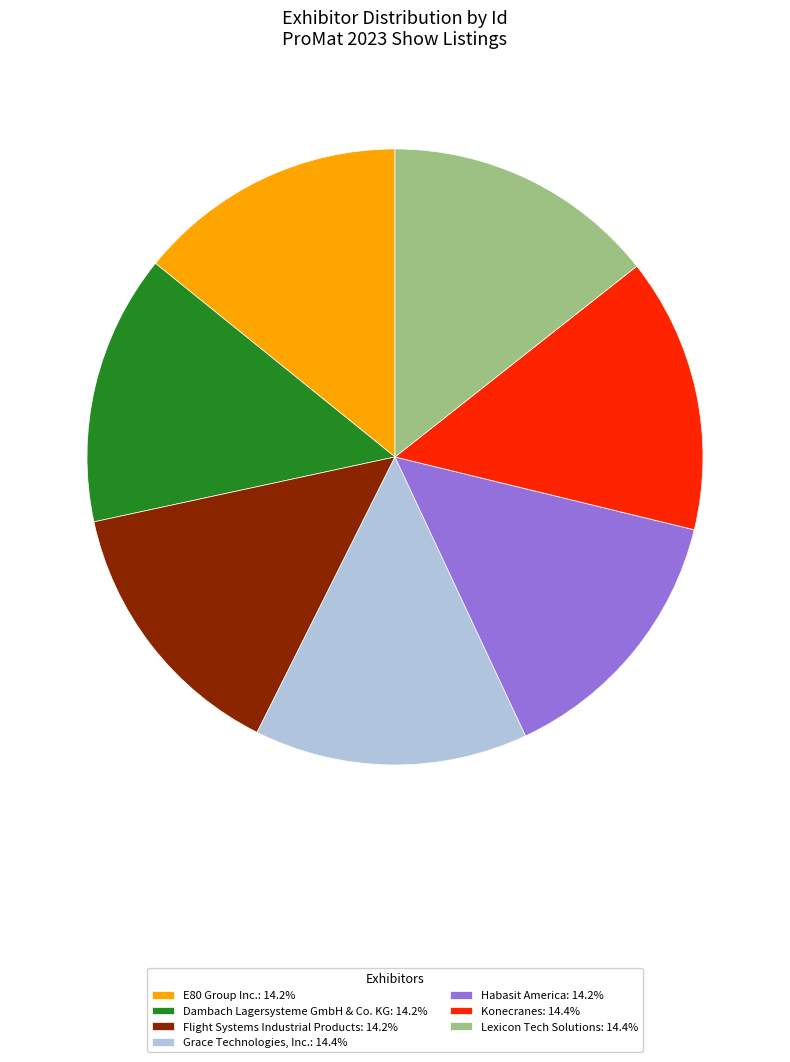

Does Habasit America represent more than half of the total?

No